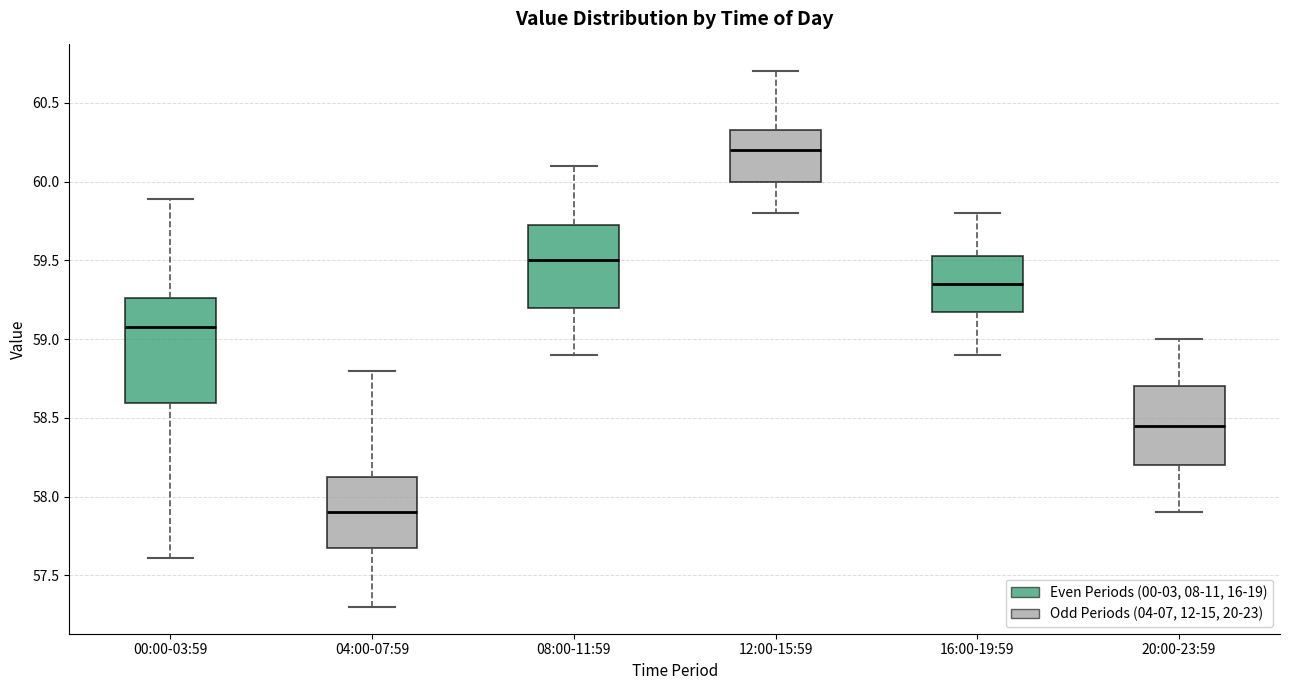

Reading left to right, transcribe this box plot: for each box, give where its median line is, the range the box spans, and where its two whiskers end, as read against the y-axis. The values are not printed on the chart, so give them approximately, as read against the axis.

00:00-03:59: median 59.10, box 58.60 to 59.25, whiskers 57.60 to 59.90
04:00-07:59: median 57.90, box 57.70 to 58.15, whiskers 57.30 to 58.80
08:00-11:59: median 59.50, box 59.20 to 59.75, whiskers 58.90 to 60.10
12:00-15:59: median 60.20, box 60.00 to 60.35, whiskers 59.80 to 60.70
16:00-19:59: median 59.35, box 59.20 to 59.55, whiskers 58.90 to 59.80
20:00-23:59: median 58.45, box 58.20 to 58.70, whiskers 57.90 to 59.00